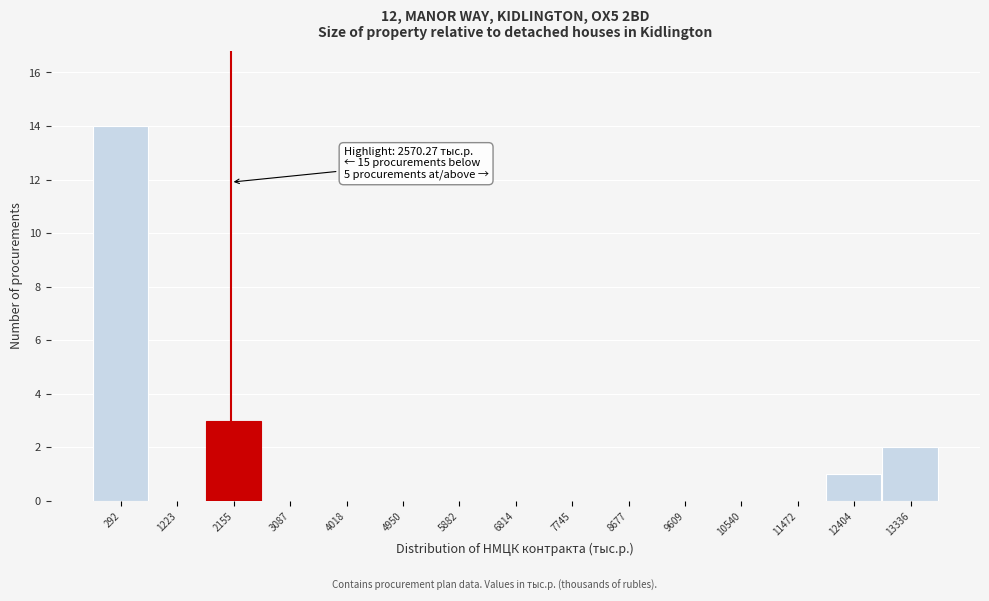

Reading left to right, transcribe all the data shown in this chart.

292=14	1223=0	2155=3	3087=0	4018=0	4950=0	5882=0	6814=0	7745=0	8677=0	9609=0	10540=0	11472=0	12404=1	13336=2